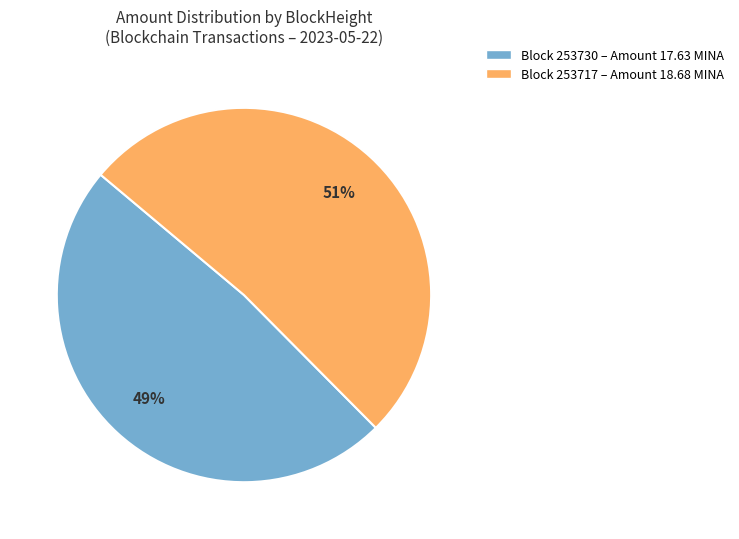

Count the number of slices in the pie.

2